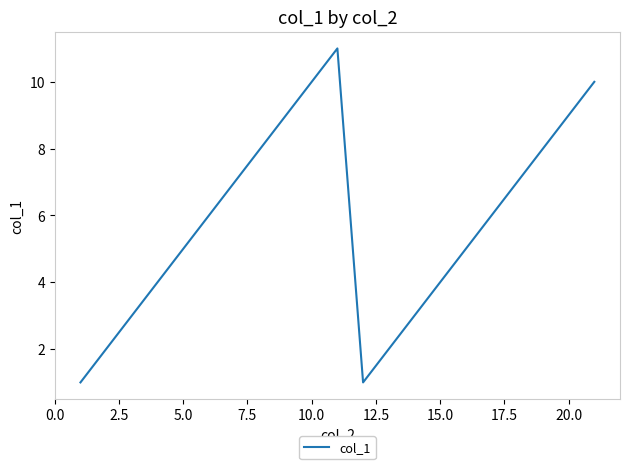

What is the maximum value shown in the chart?

11